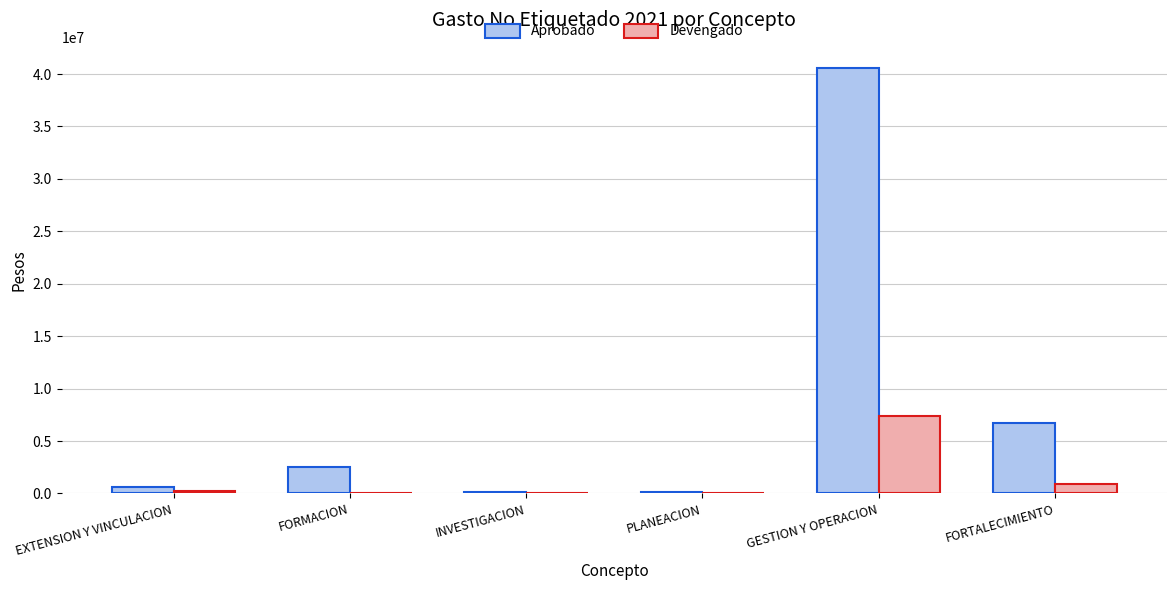

What is the highest value of the Devengado series?

7418194.7